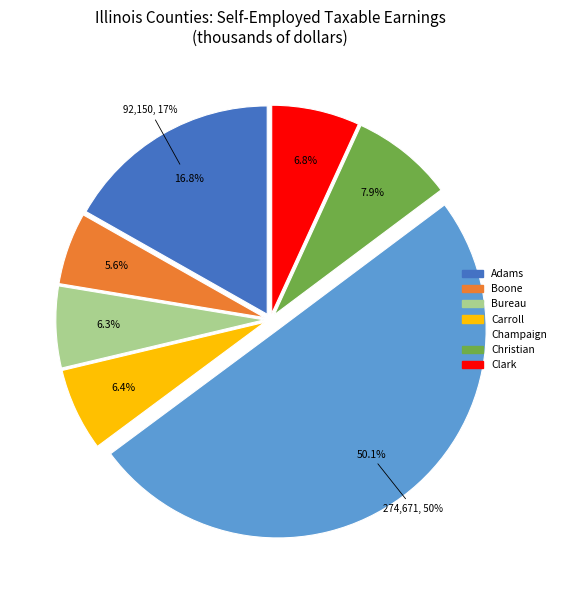

To the nearest percent, what is the combined percentage of Christian and Bureau?

14%